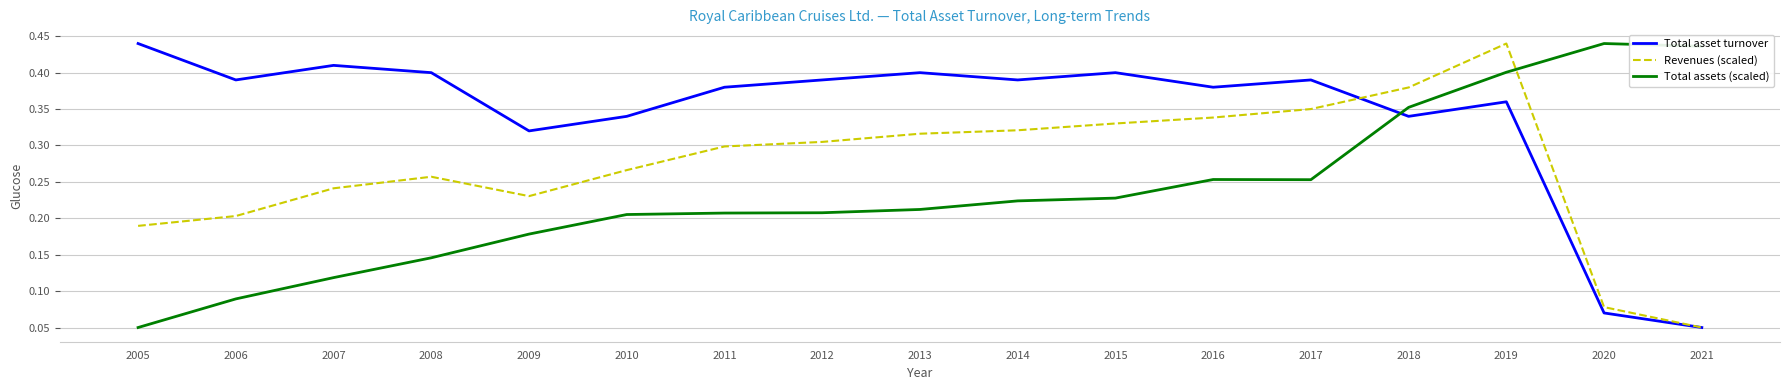

How many lines are shown in the chart?

3